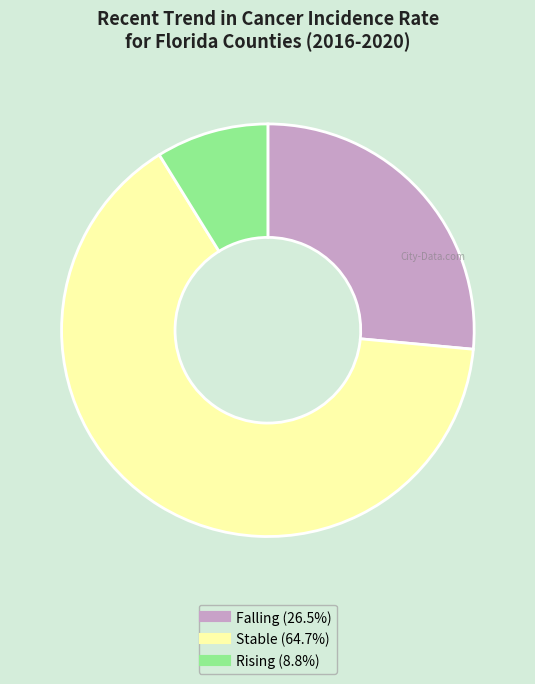

Does any single category account for the majority?

Yes